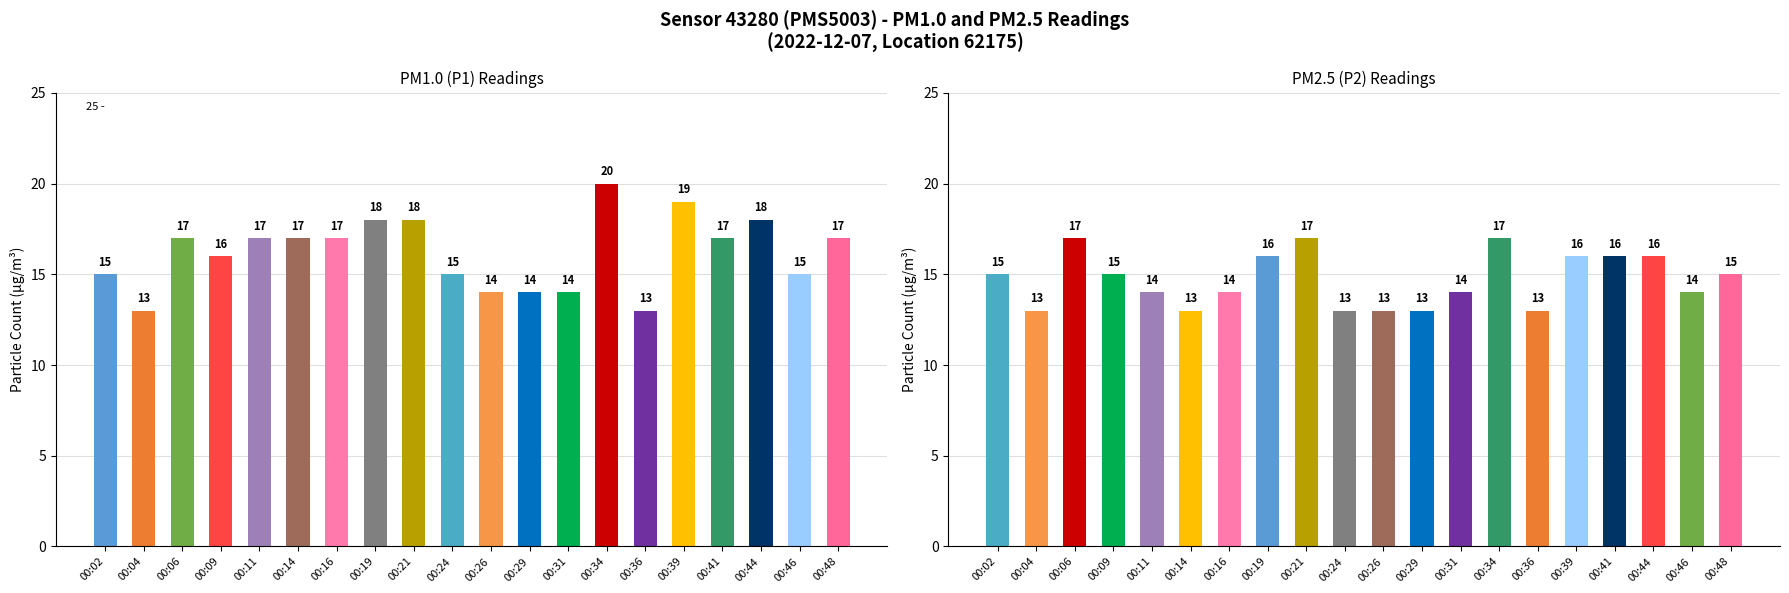

Reading right to left, extract all data points from this chart.

P1: 00:48=17	00:46=15	00:44=18	00:41=17	00:39=19	00:36=13	00:34=20	00:31=14	00:29=14	00:26=14	00:24=15	00:21=18	00:19=18	00:16=17	00:14=17	00:11=17	00:09=16	00:06=17	00:04=13	00:02=15
P2: 00:48=15	00:46=14	00:44=16	00:41=16	00:39=16	00:36=13	00:34=17	00:31=14	00:29=13	00:26=13	00:24=13	00:21=17	00:19=16	00:16=14	00:14=13	00:11=14	00:09=15	00:06=17	00:04=13	00:02=15